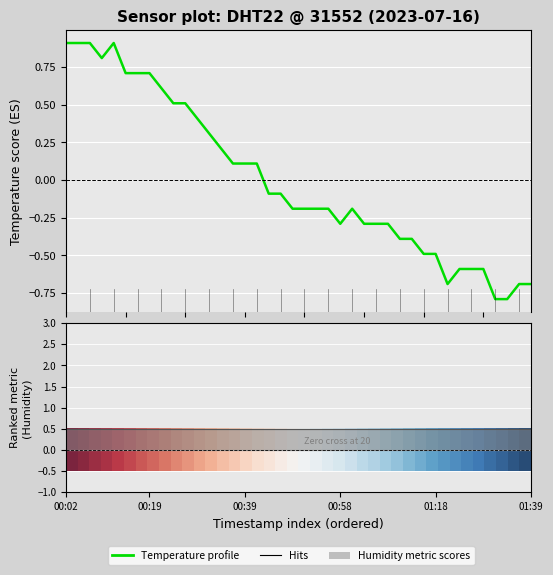

How many values in Temperature profile are below zero?

23